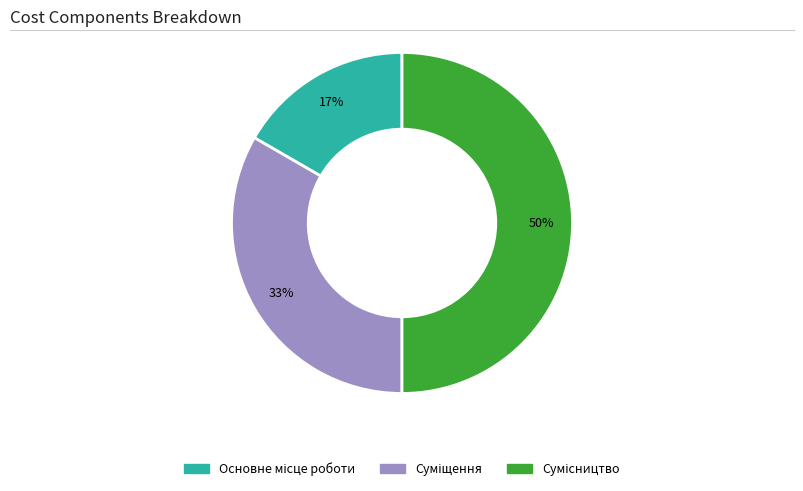

To the nearest percent, what is the average slice percentage?

33%